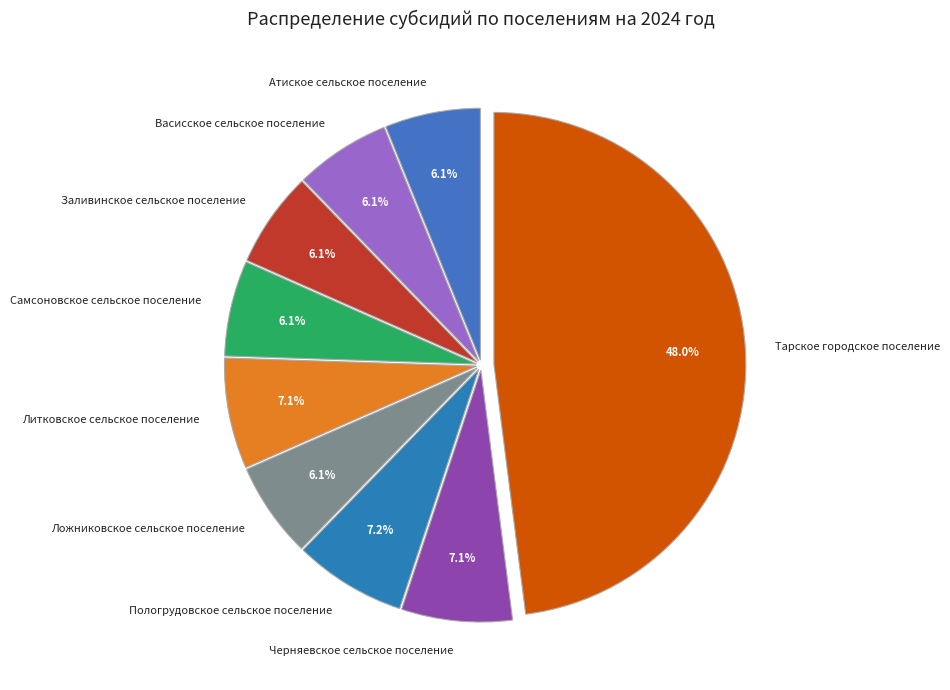

What is the total percentage of Васисское сельское поселение and Ложниковское сельское поселение?

12.2%